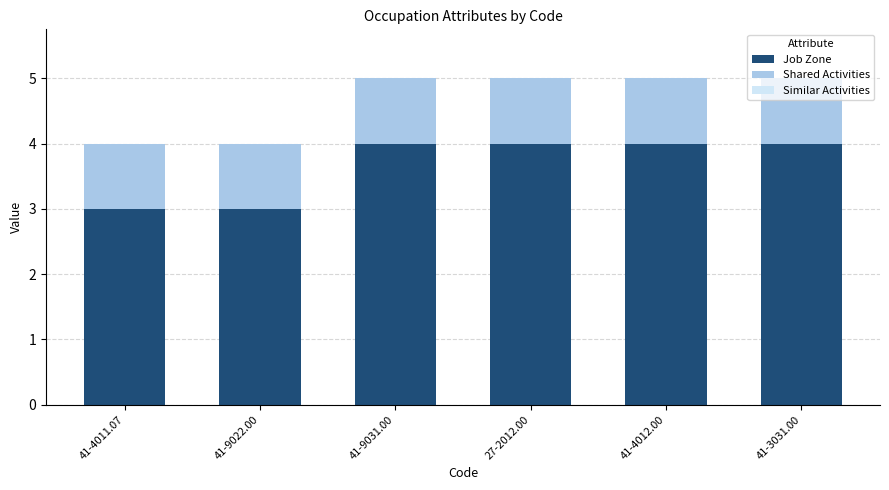

True or false: Job Zone has a value of 5 at 41-4012.00.

False